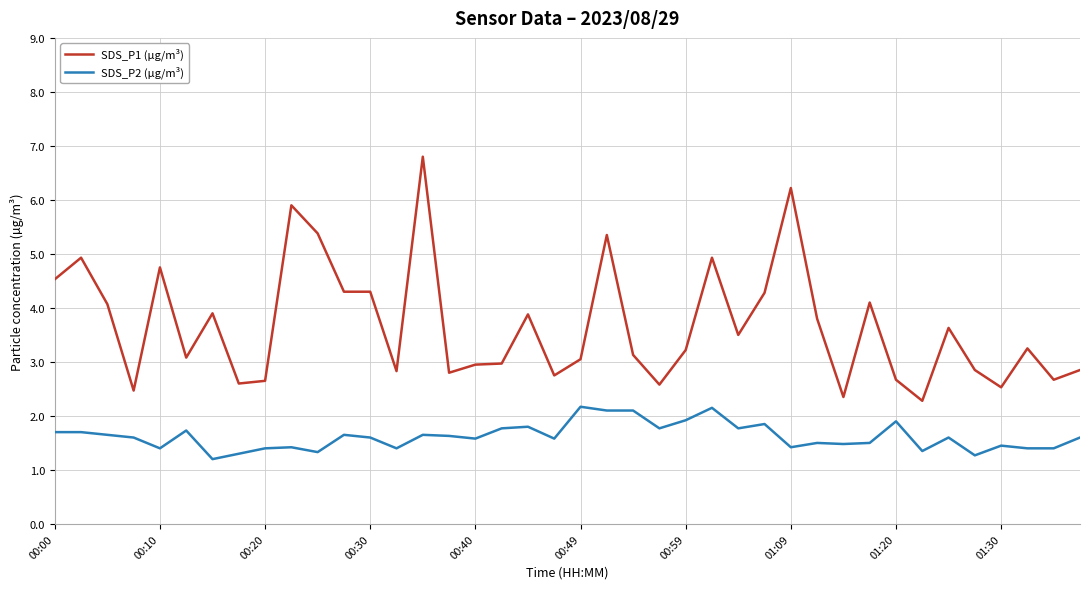

What are all the series names shown in the legend?

SDS_P1 (µg/m³), SDS_P2 (µg/m³)